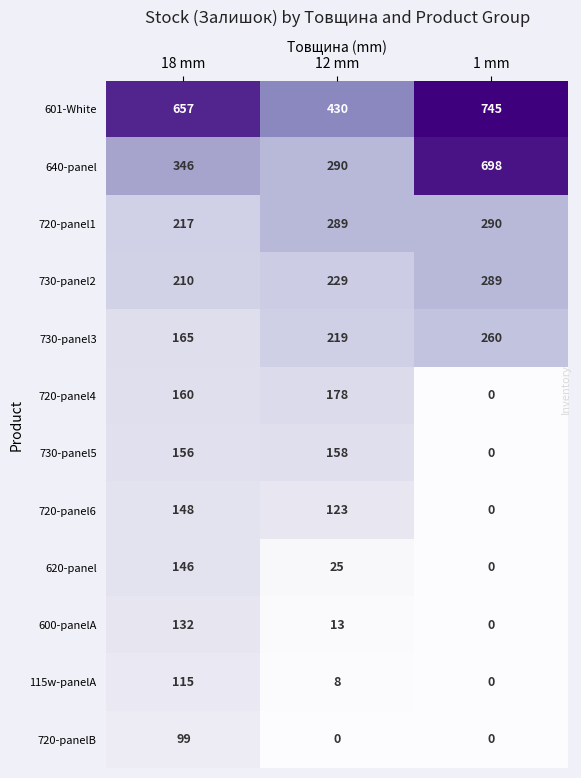

What is the difference between the highest and lowest values at 1 mm?

745